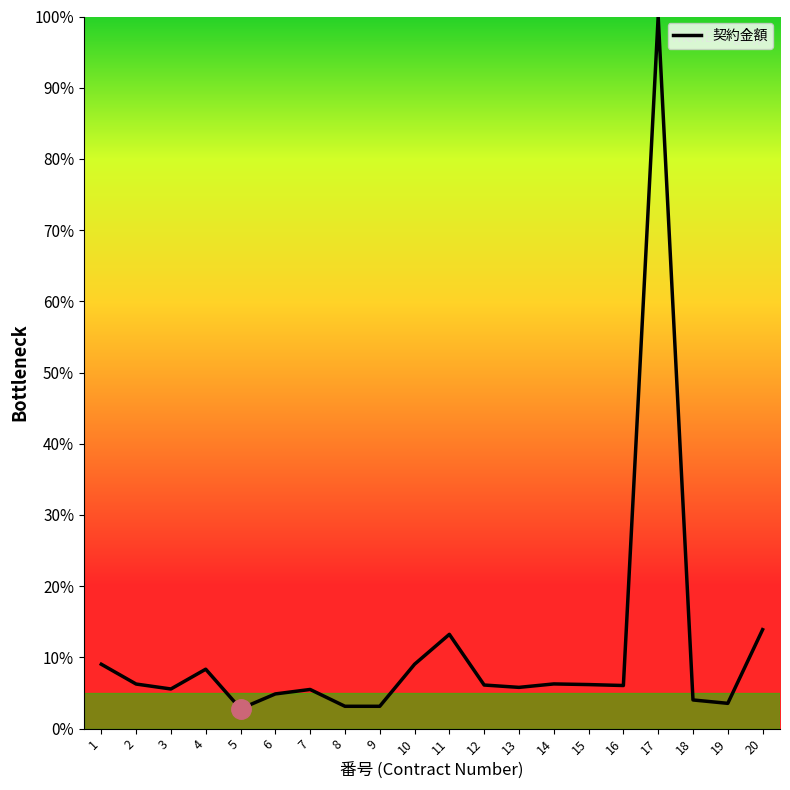

What is the difference between the maximum and minimum values?

97.2